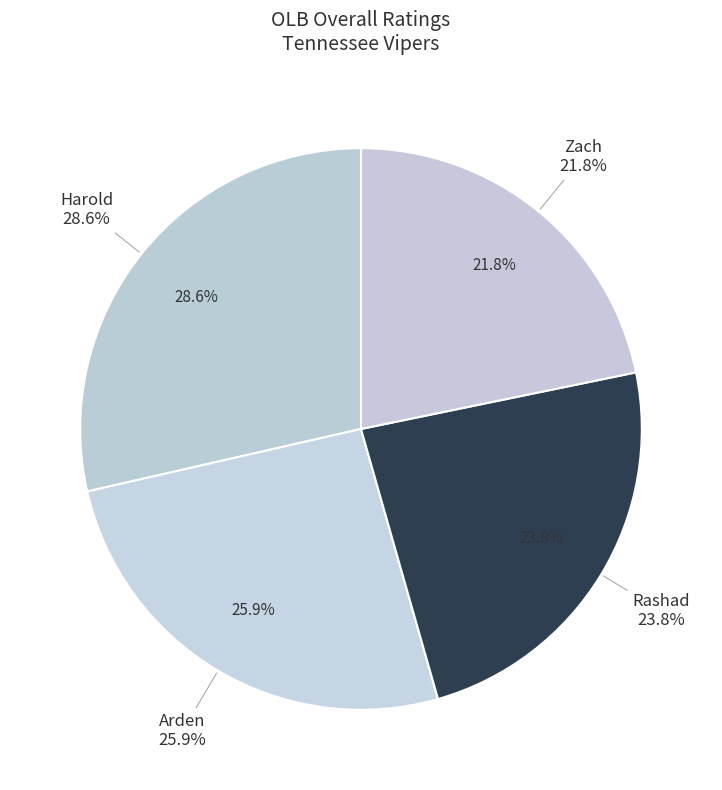

Approximately how many times larger is the value at Rashad compared to Arden?

0.9